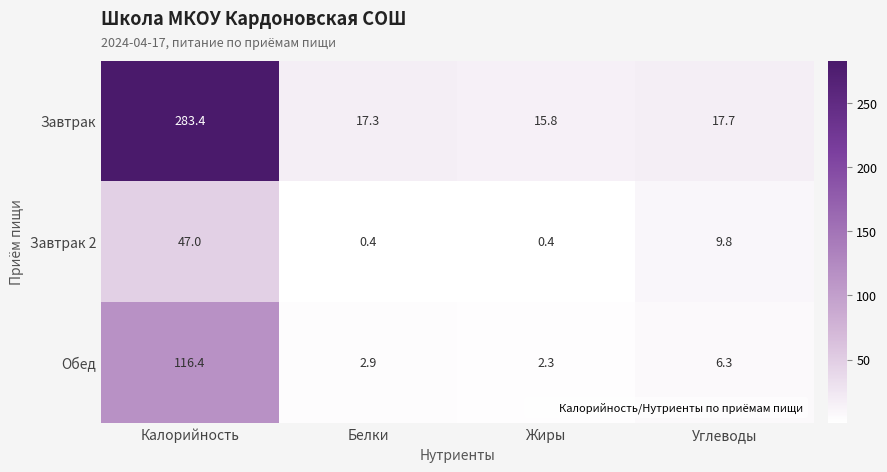

What is the difference between the highest and lowest values at Углеводы?

11.4